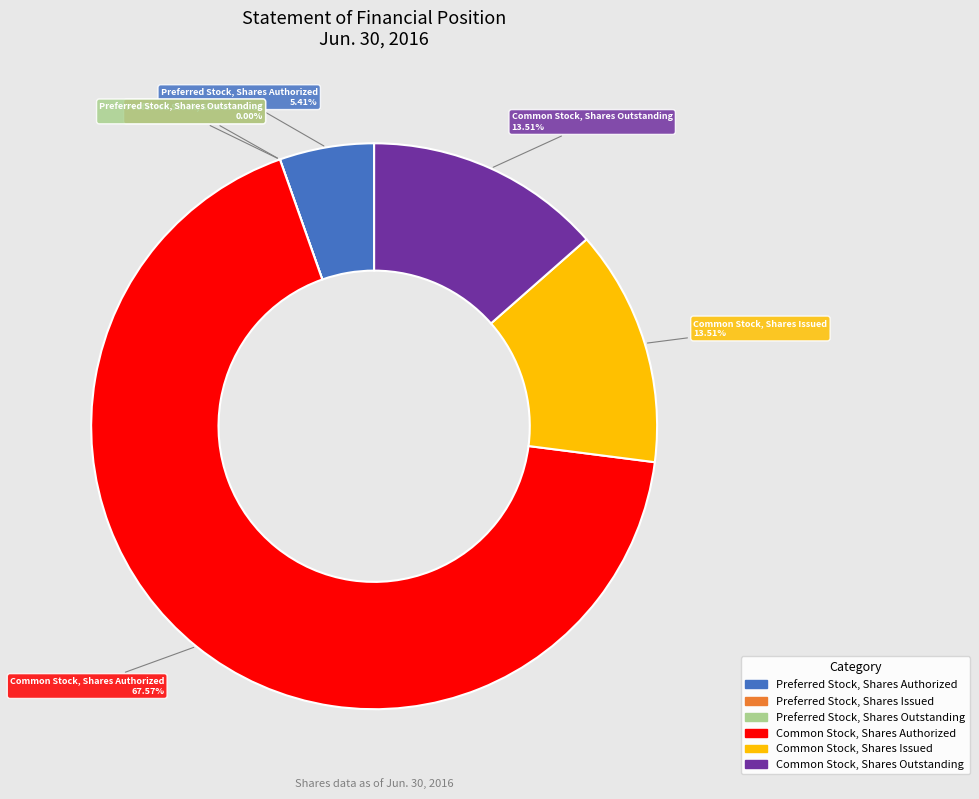

What percentage is the Preferred Stock, Shares Authorized slice, to the nearest percent?

5%